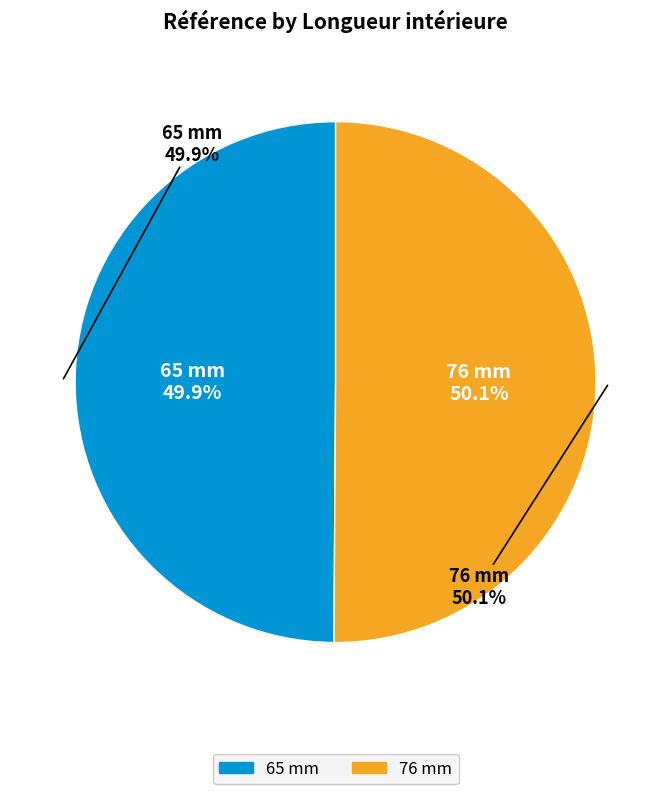

Does any single category account for the majority?

Yes